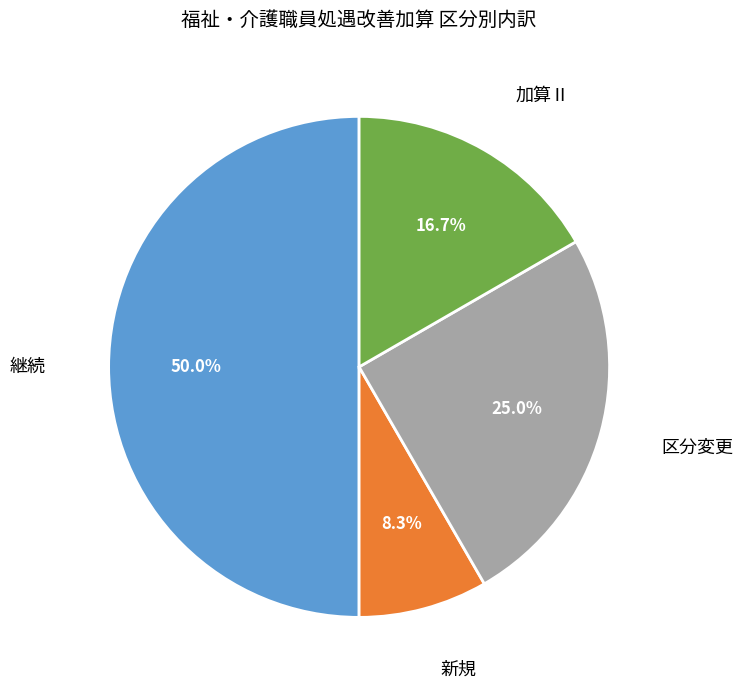

Does 区分変更 represent more than half of the total?

No